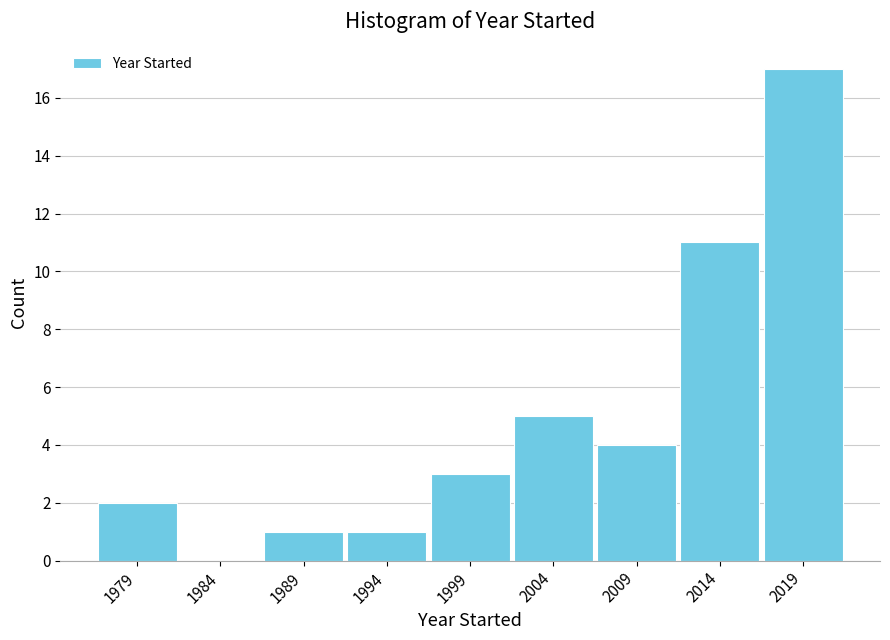

What is the height of the bar covering 2006.5 to 2011.5 on the x-axis? The values are not printed on the chart, so give them approximately, as read against the axis.

4